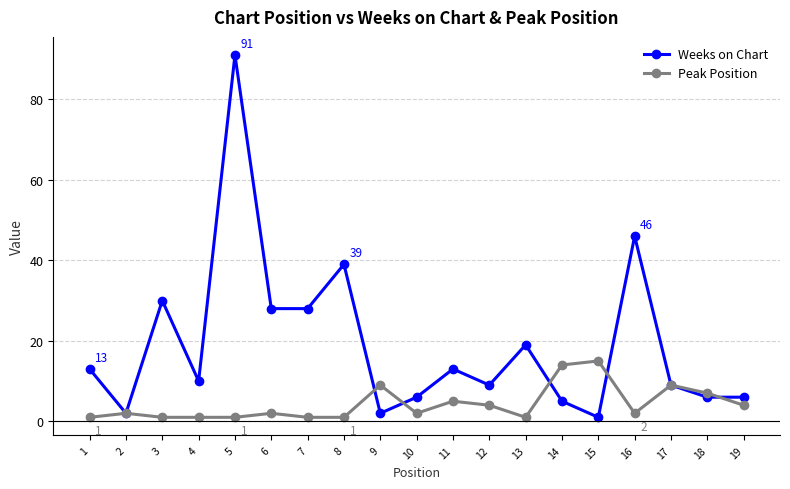

What are all the series names shown in the legend?

Weeks on Chart, Peak Position